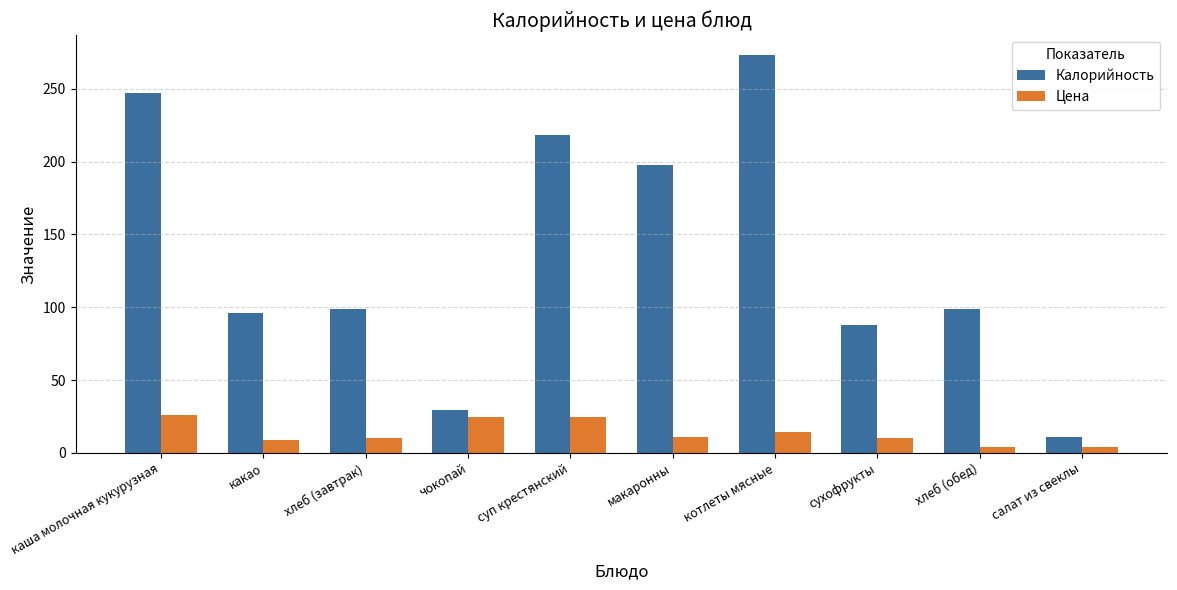

What is the value of the Калорийность bar at the 4th from the left?

29.2